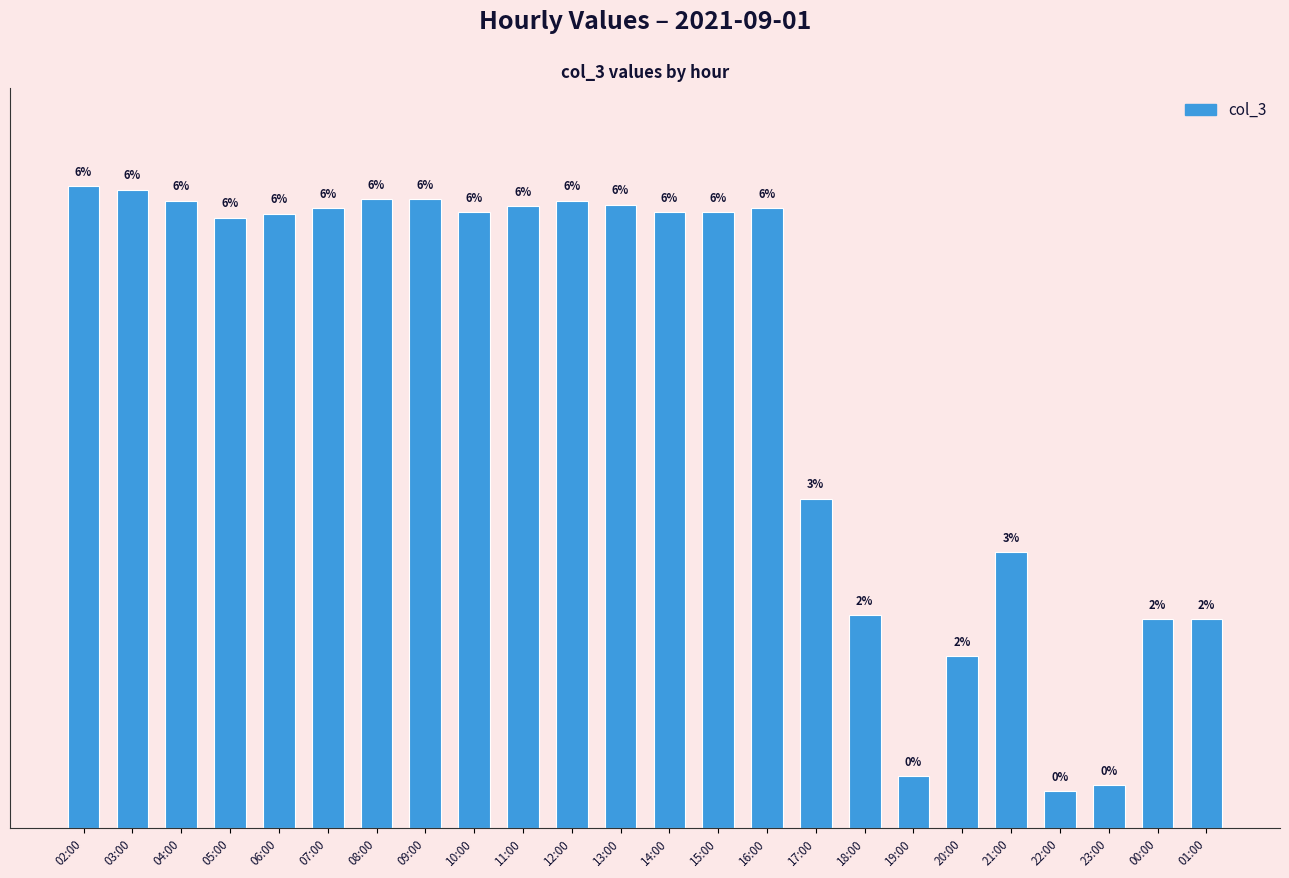

Are the bars horizontal?

No